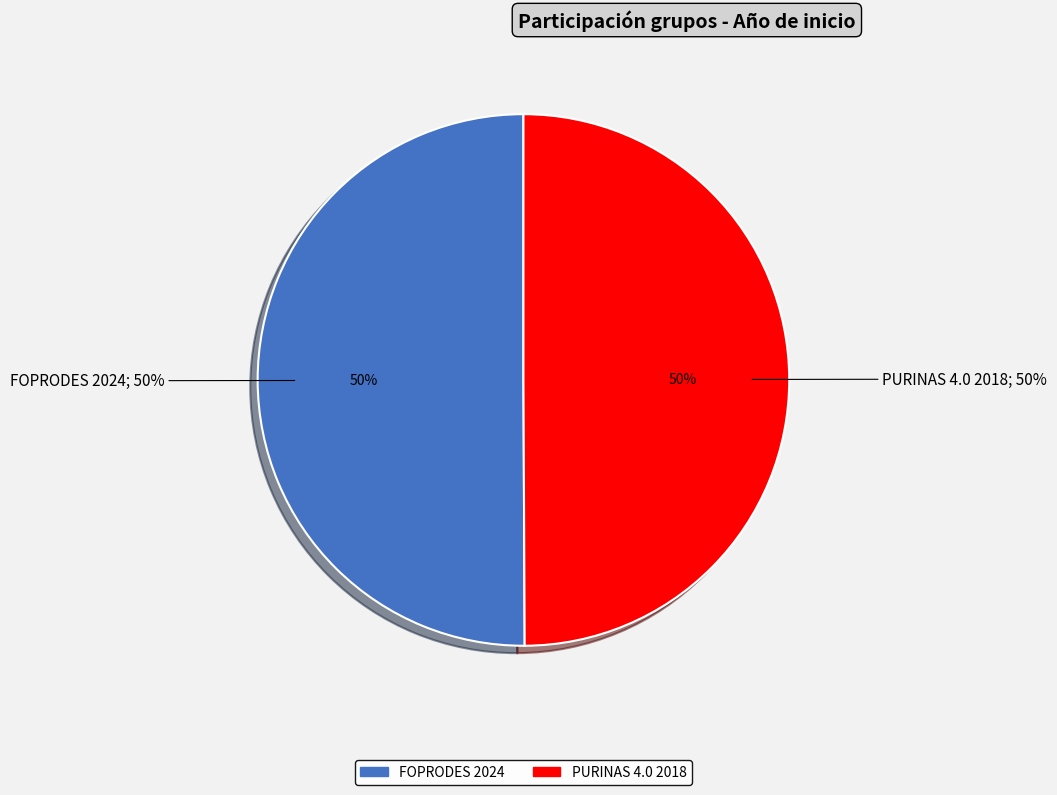

How many slices are in this pie chart?

2